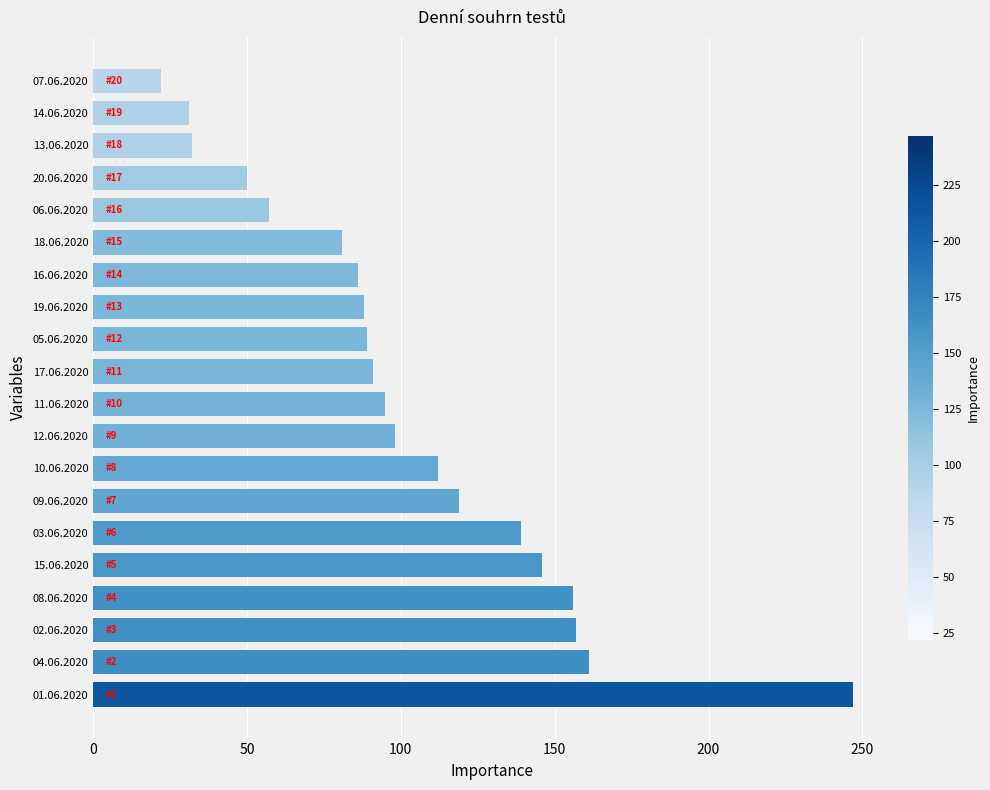

What is the change in value from 04.06.2020 to 13.06.2020?

-129